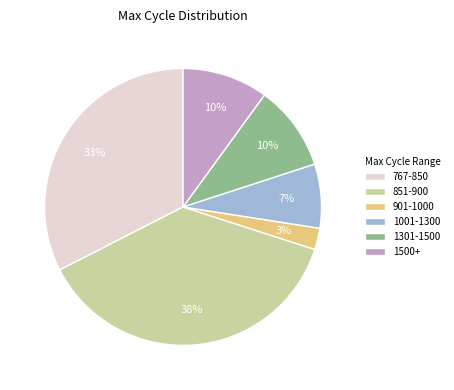

To the nearest percent, what portion does 1301-1500 represent?

10%